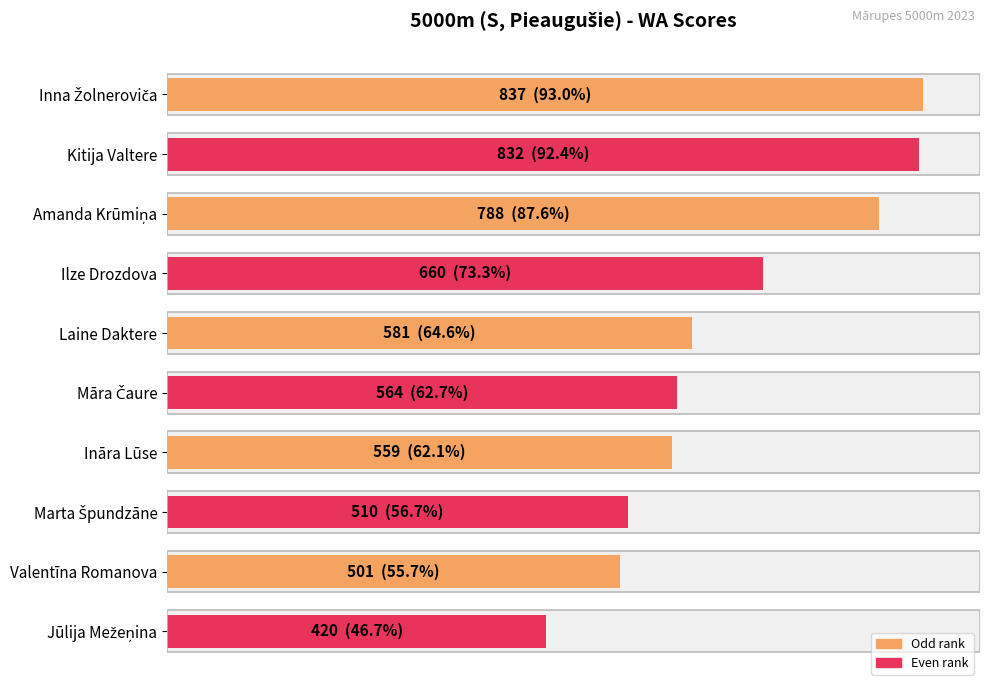

What is the sum of all values?

6252